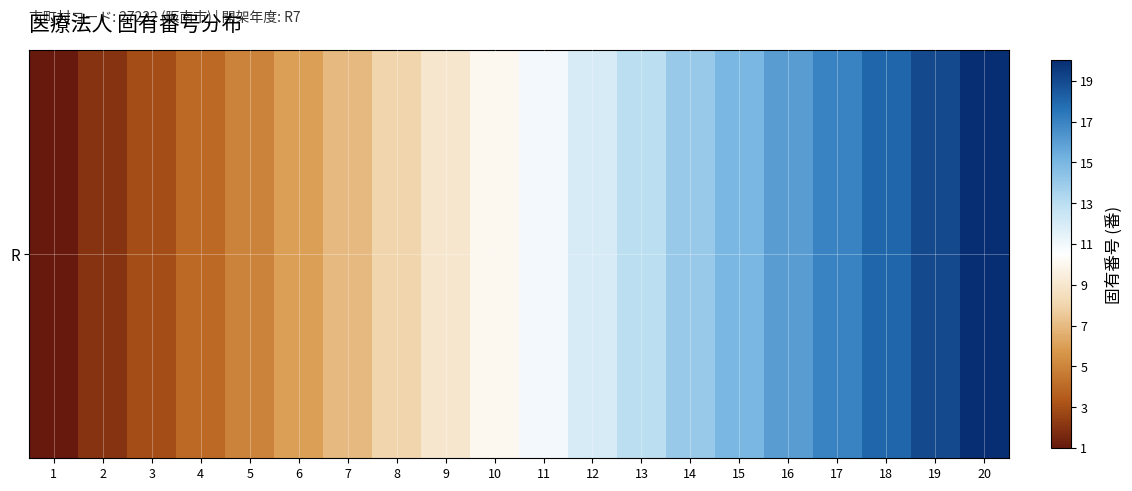

Which category has the highest value across all series?

20